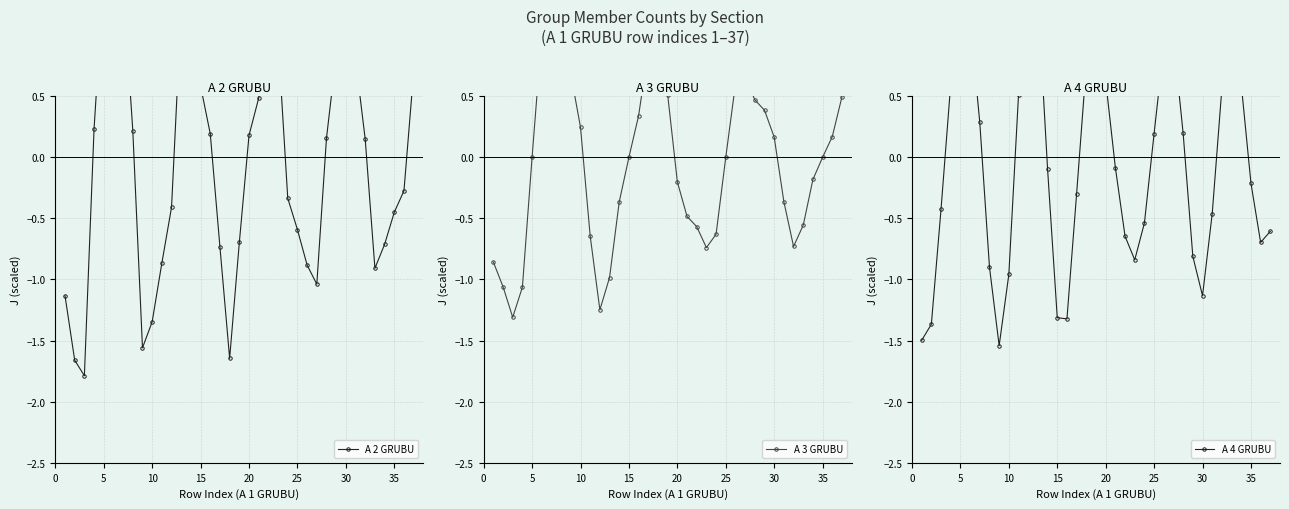

True or false: A 4 GRUBU has more than 0 interior local peaks.

True